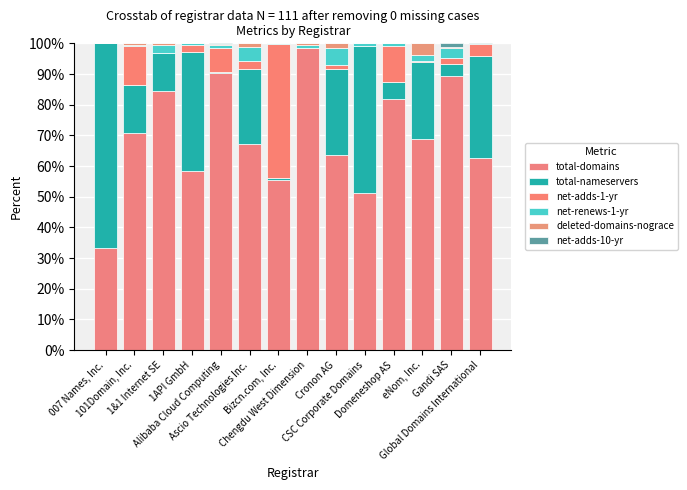

Are the bars grouped side by side (vs. stacked)?

No